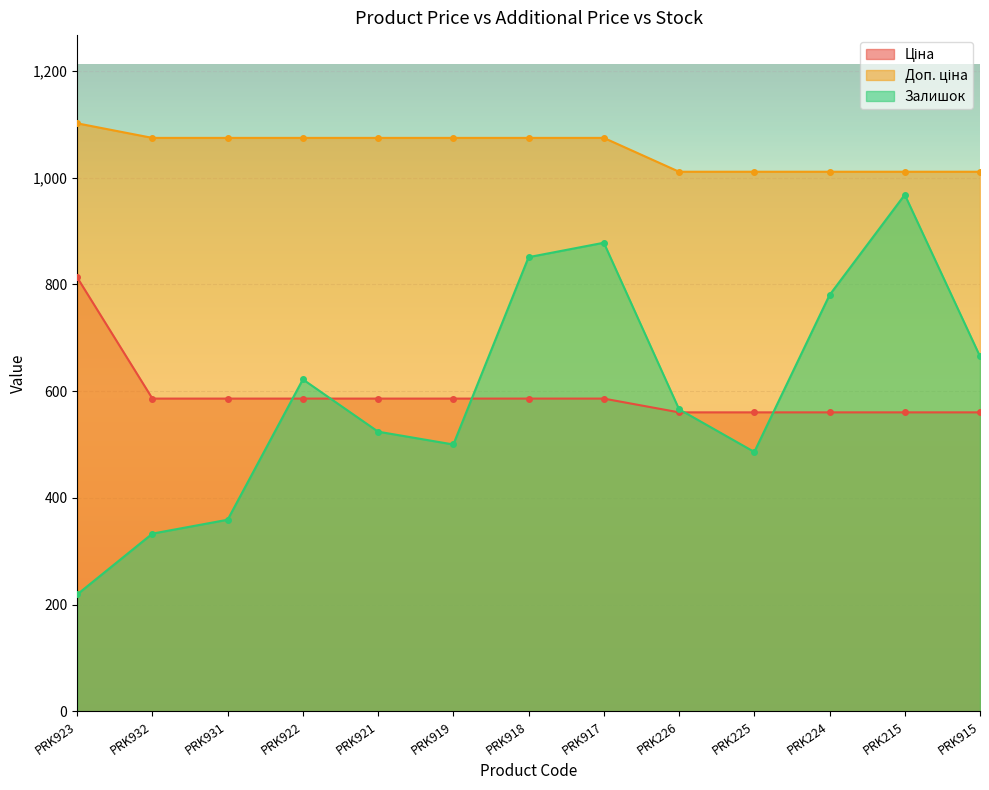

True or false: Доп. ціна and Ціна intersect in this chart.

False